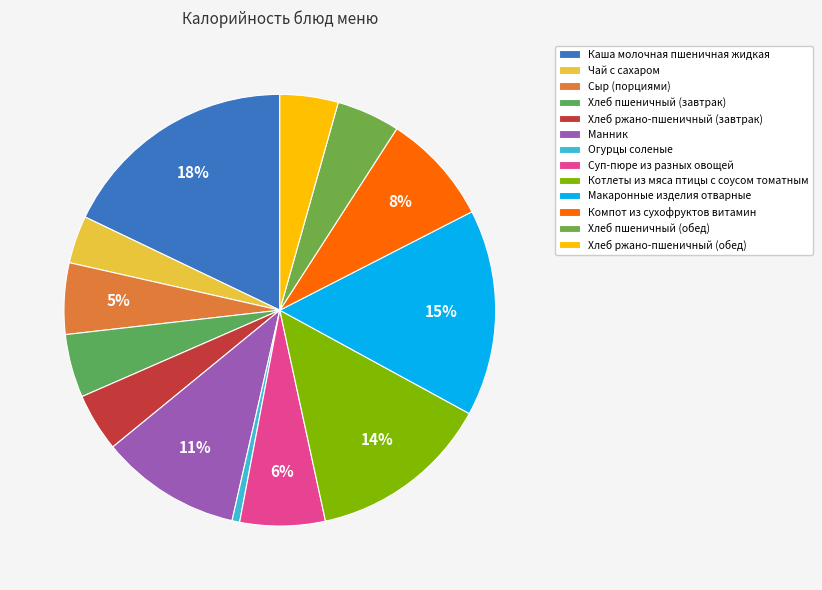

What is the ratio of the value at Хлеб пшеничный (обед) to the value at Огурцы соленые?

8.3